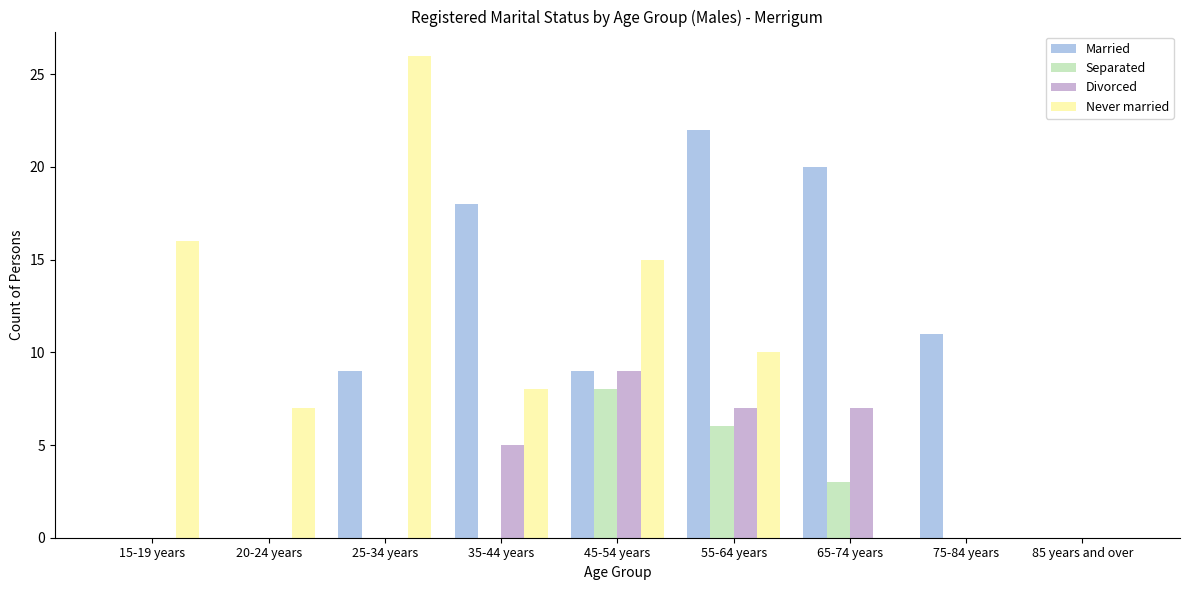

Which category has the highest value across all series?

25-34 years